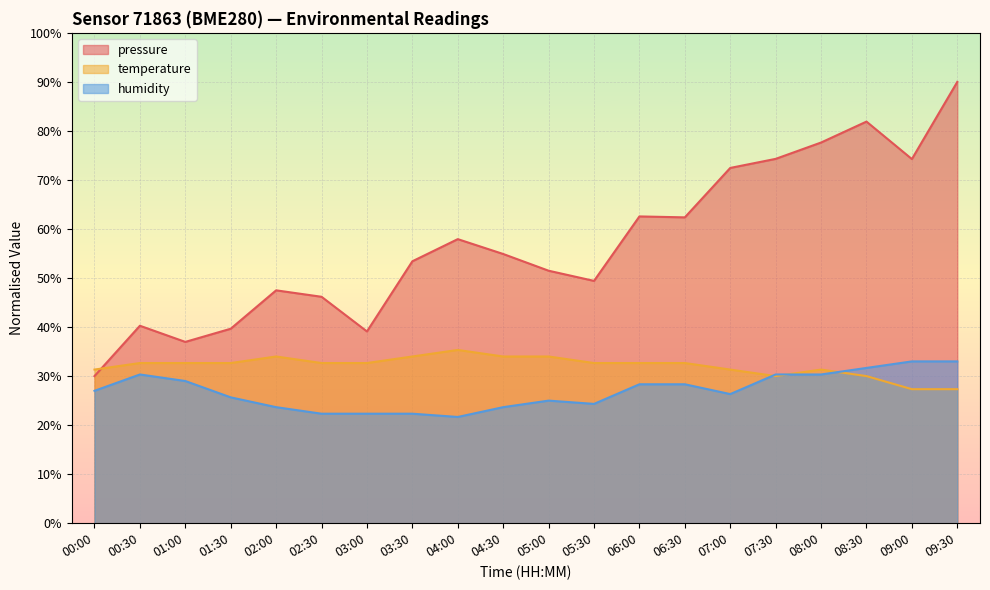

List the series in order of their peak value, lowest first.

humidity, temperature, pressure